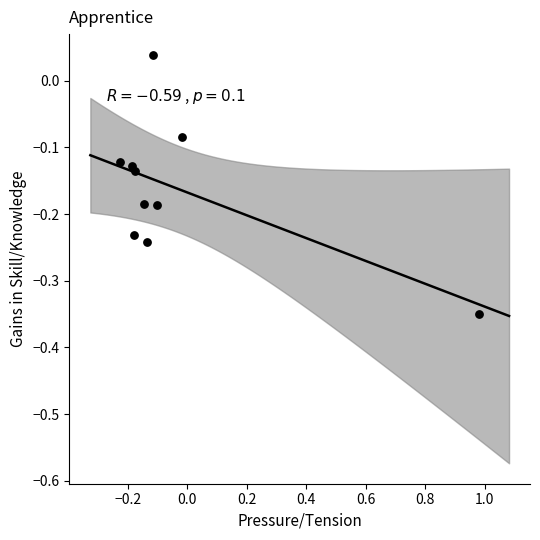

What is the range of X values (max minus min)?

1.2